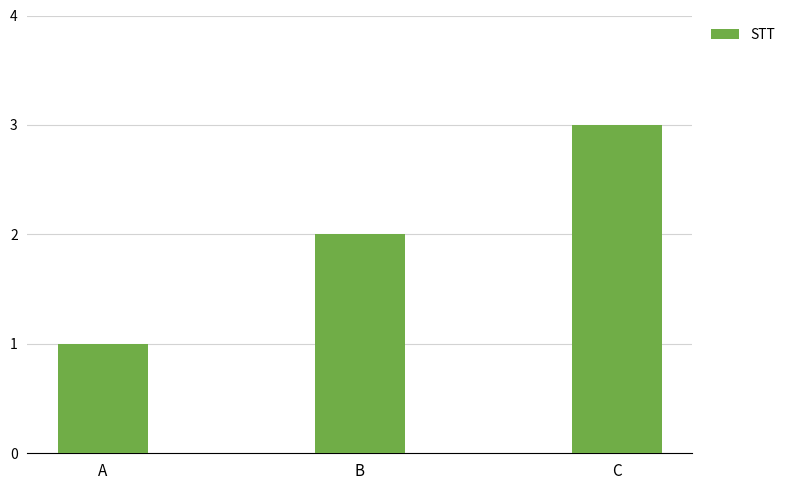

Count the values in the range 1 to 3.

3